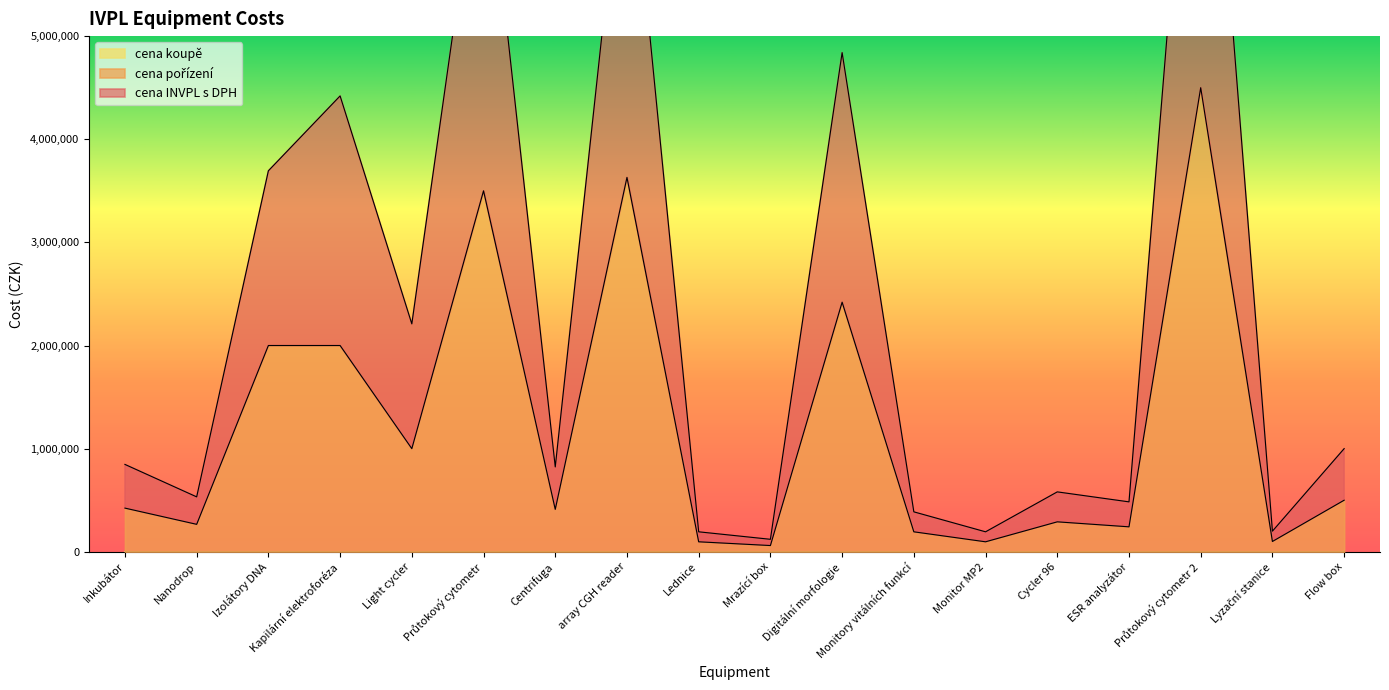

Reading left to right, transcribe all the data shown in this chart.

cena INVPL s DPH: Inkubátor=847000	Nanodrop=532400	Izolátory DNA=3694000	Kapilární elektroforéza=4420000	Light cycler=2210000	Průtokový cytometr=7130000	Centrifuga=822800	array CGH reader=7260000	Lednice=193600	Mrazící box=121000	Digitální morfologie=4840000	Monitory vitálních funkcí=387200	Monitor MP2=193600	Cycler 96=580800	ESR analyzátor=484000	Průtokový cytometr 2=9000000	Lyzační stanice=200000	Flow box=1000000
cena pořízení: Inkubátor=423500	Nanodrop=266200	Izolátory DNA=2000000	Kapilární elektroforéza=2000000	Light cycler=1000000	Průtokový cytometr=3500000	Centrifuga=411400	array CGH reader=3630000	Lednice=96800	Mrazící box=60500	Digitální morfologie=2420000	Monitory vitálních funkcí=193600	Monitor MP2=96800	Cycler 96=290400	ESR analyzátor=242000	Průtokový cytometr 2=4500000	Lyzační stanice=100000	Flow box=500000